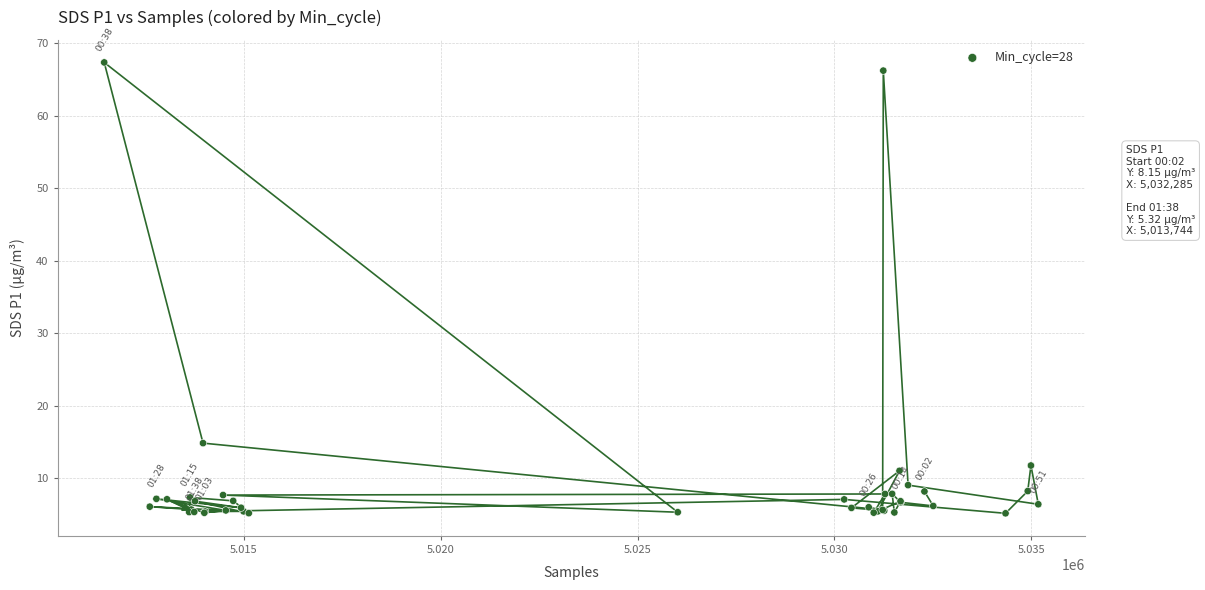

What Y value in the scatter plot is closest to 36?

14.8